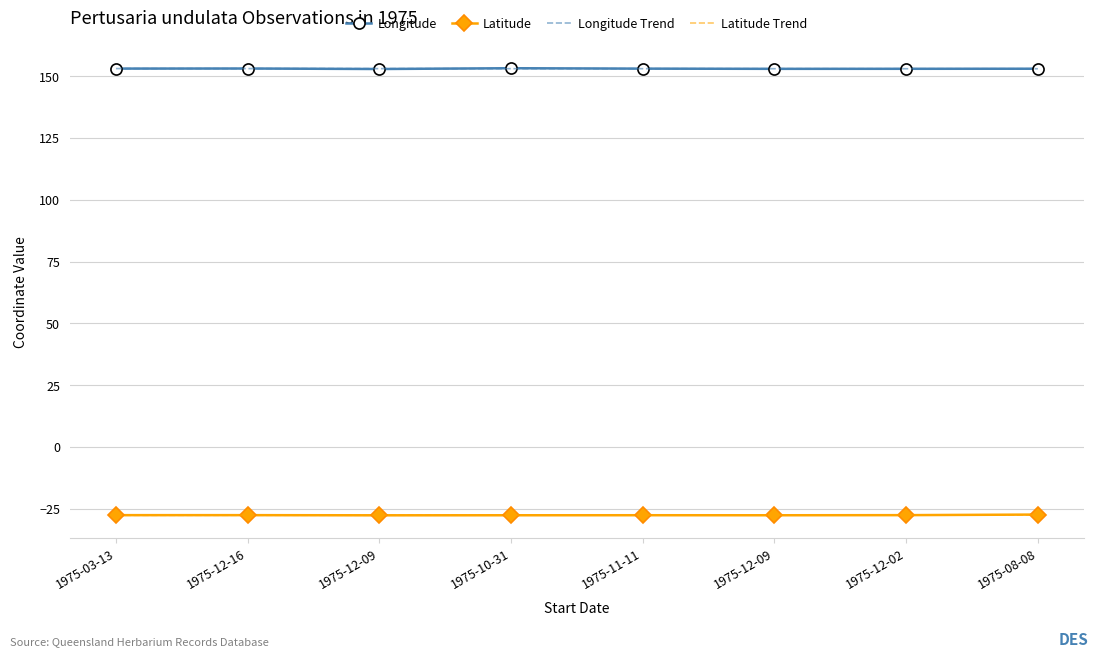

What are all the series names shown in the legend?

Longitude, Latitude, Longitude Trend, Latitude Trend